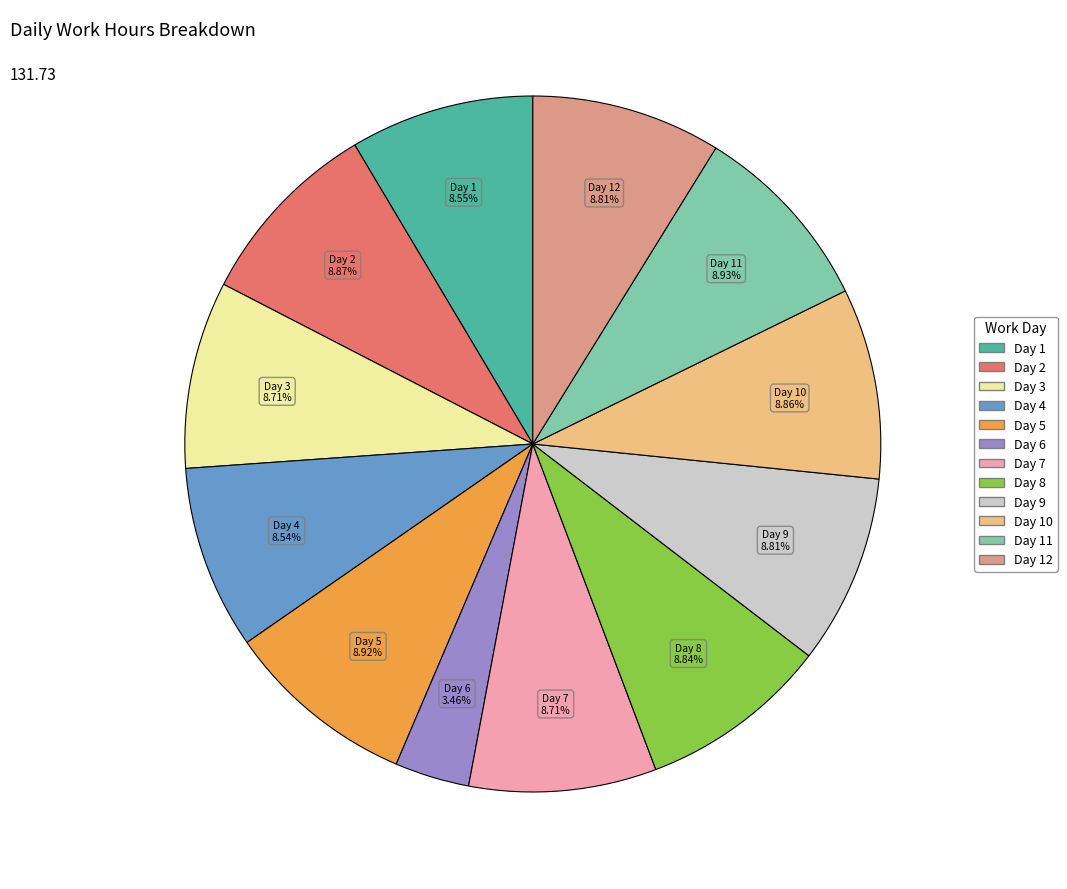

Does any single category account for the majority?

No